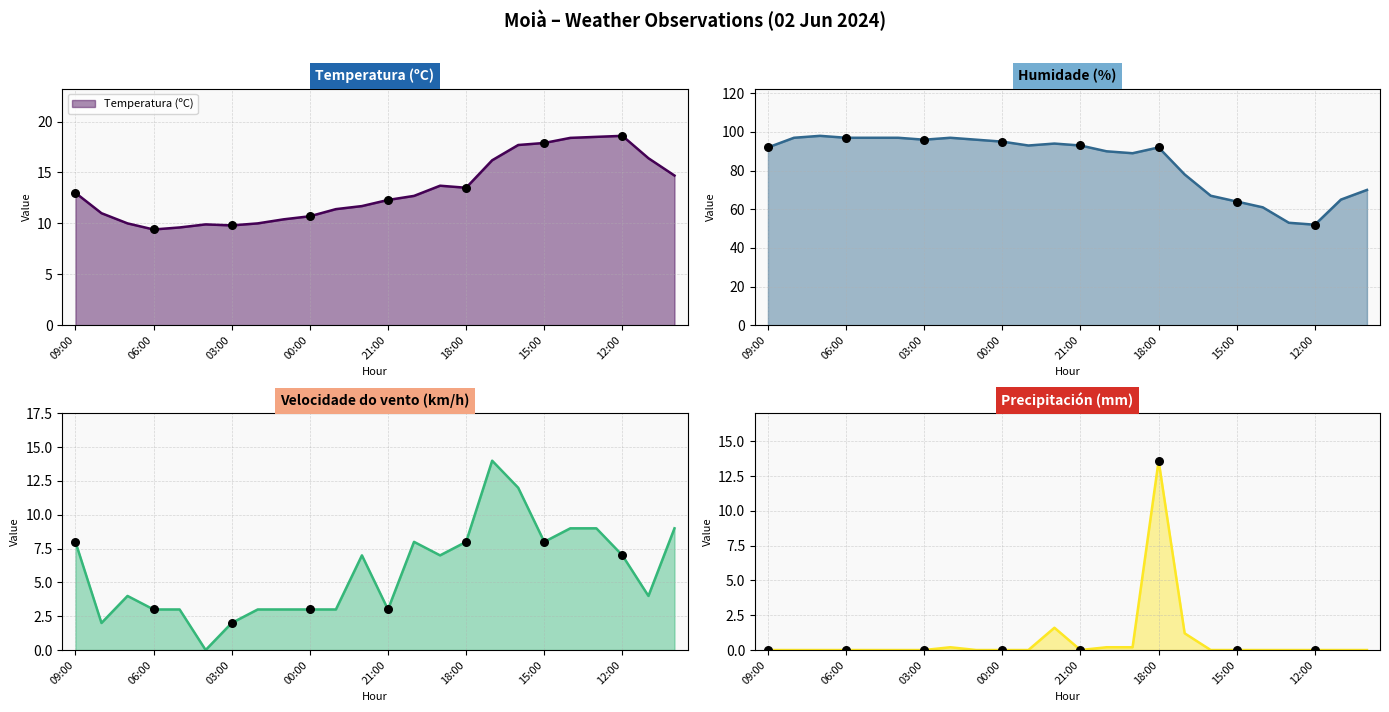

At which category is the sum across all series the highest?

18:00